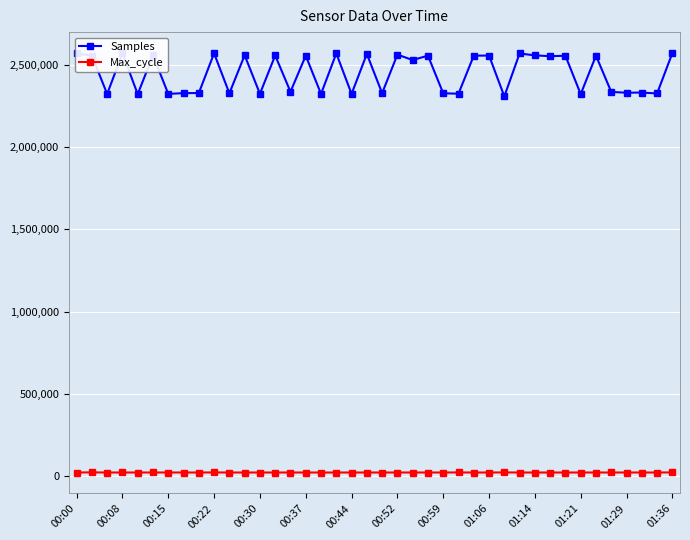

What is the maximum value for Samples?

2572098